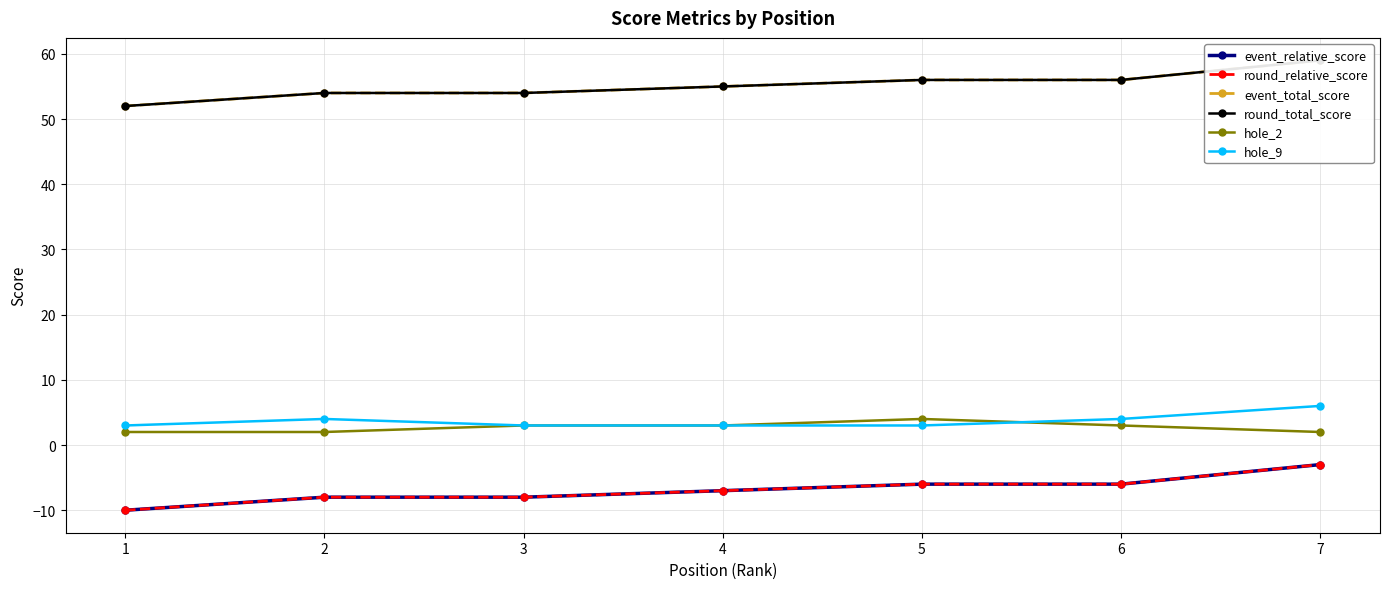

Count the event_relative_score values in the range -8 to -6.

5